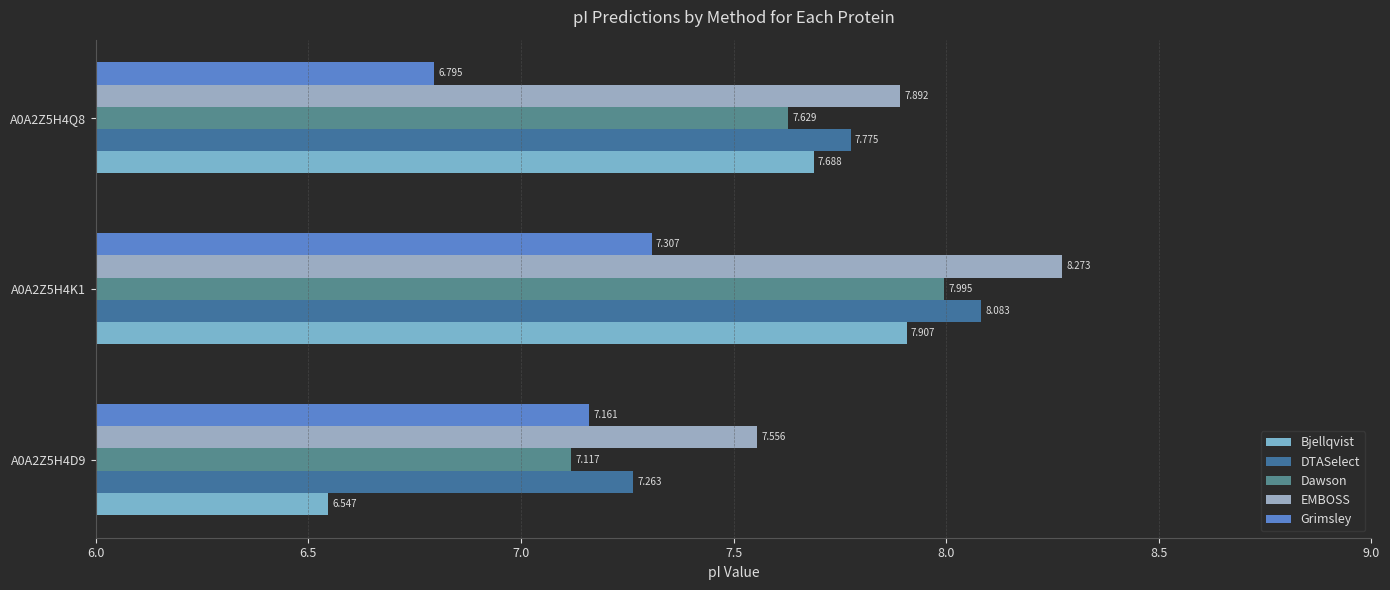

List the series in order of their overall mean, highest first.

EMBOSS, DTASelect, Dawson, Bjellqvist, Grimsley